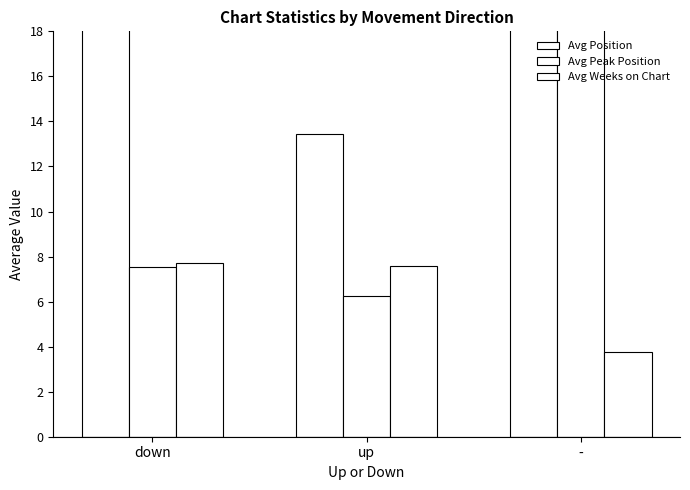

Rank the series by their maximum value, from lowest to highest.

Avg Weeks on Chart, Avg Peak Position, Avg Position